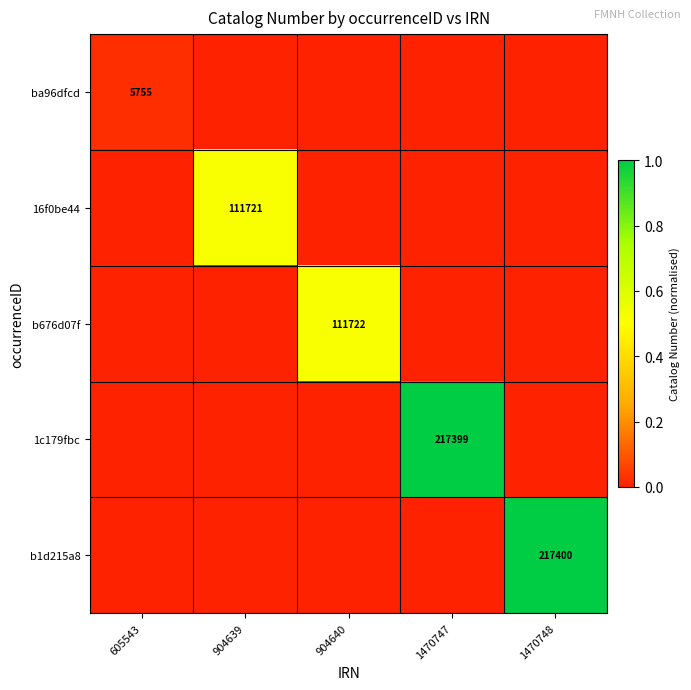

True or false: b676d07f has a value of 111722 at 904640.

True